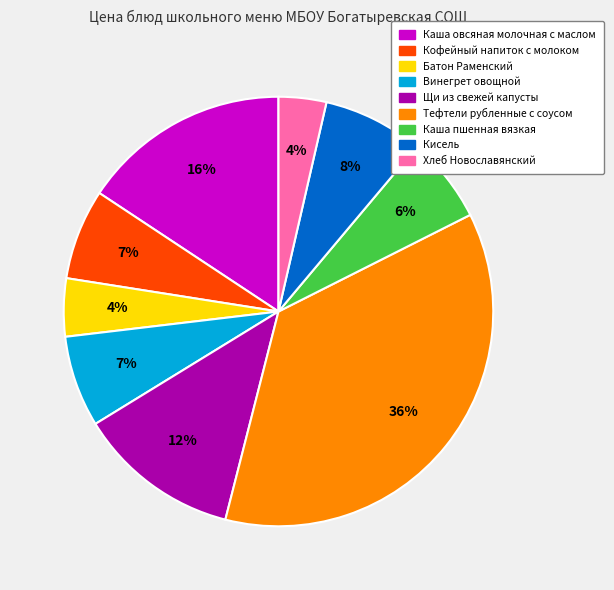

Which has a higher value, Батон Раменский or Щи из свежей капусты?

Щи из свежей капусты